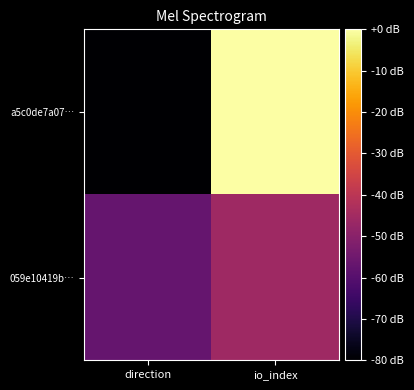

How many data points does each series have?

2